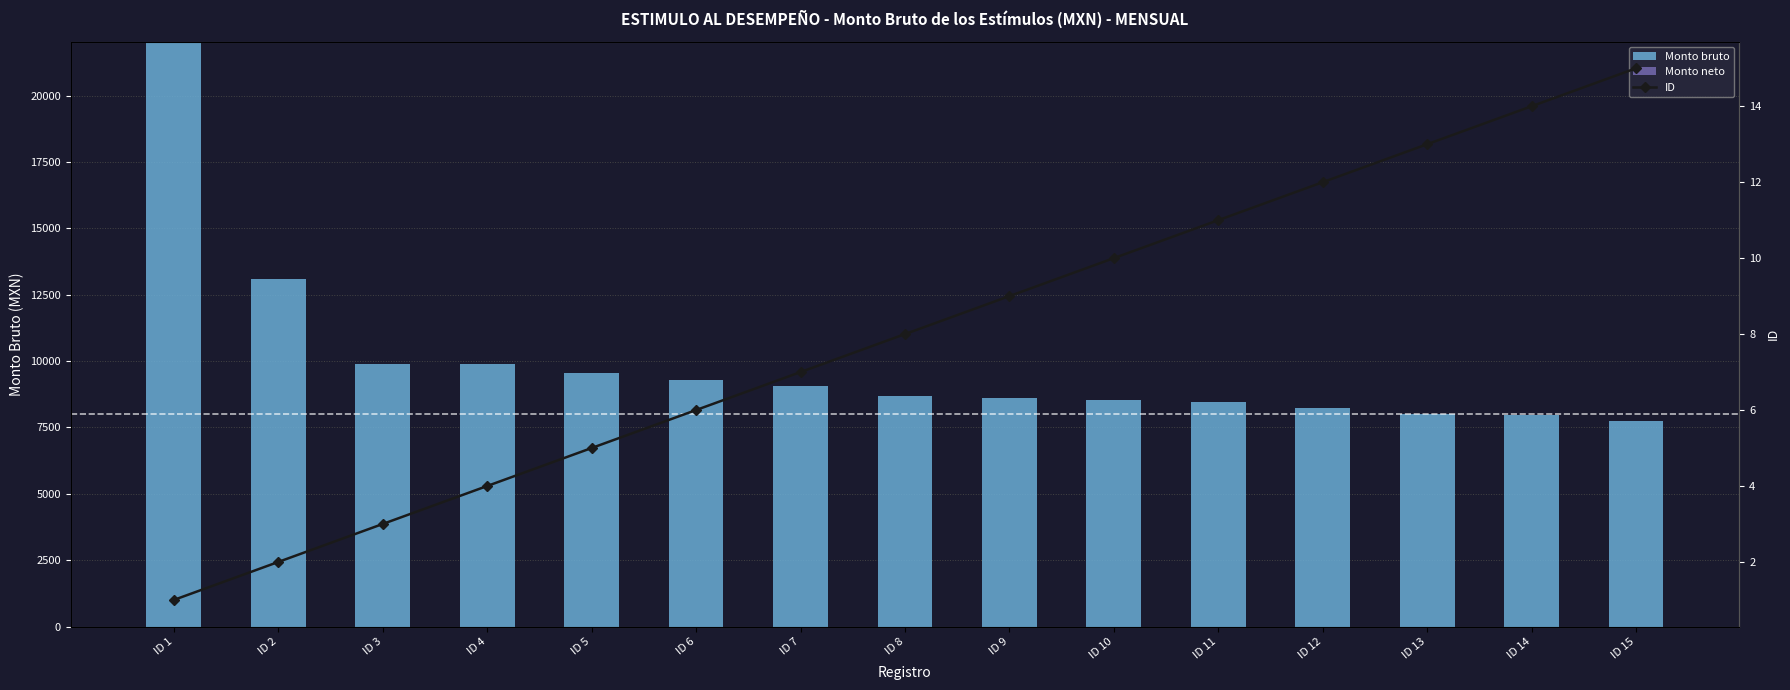

Which series has the largest total across all categories?

Monto bruto